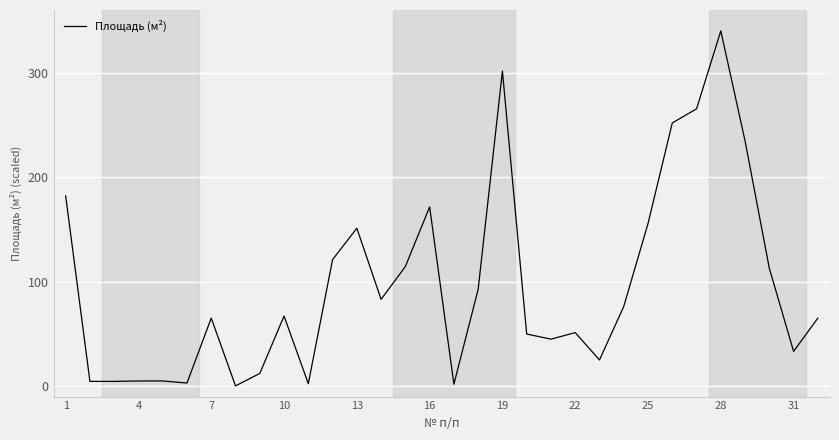

What is the maximum value shown in the chart?

340.0